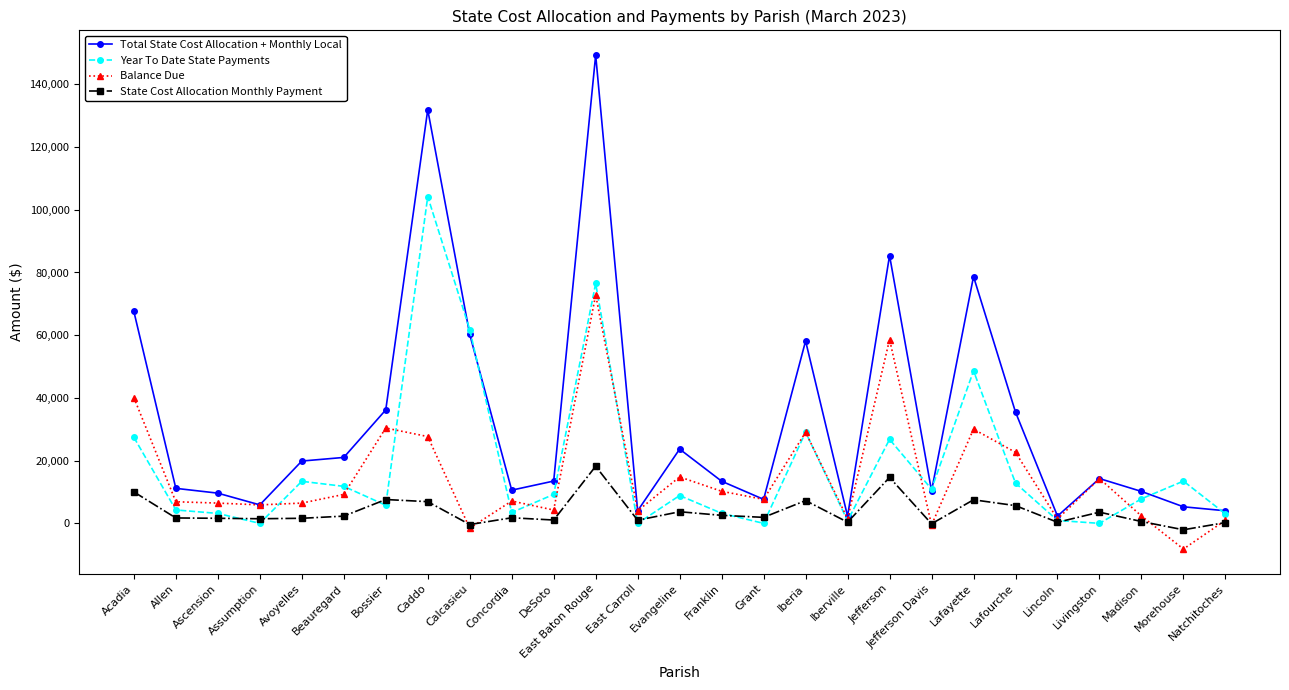

List the series in order of their peak value, highest first.

Total State Cost Allocation + Monthly Local, Year To Date State Payments, Balance Due, State Cost Allocation Monthly Payment